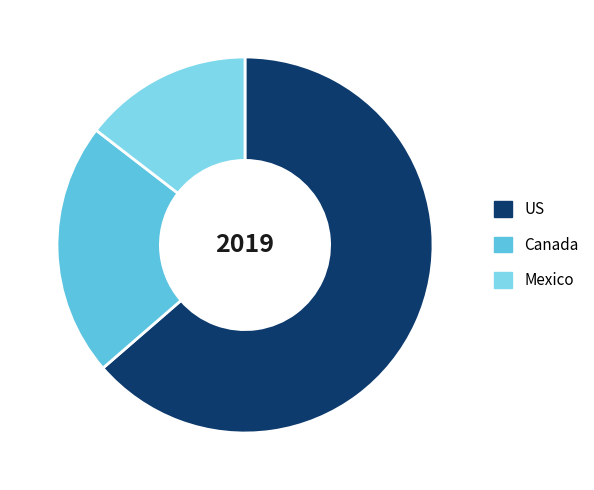

Is there any slice that represents more than half of the pie?

Yes